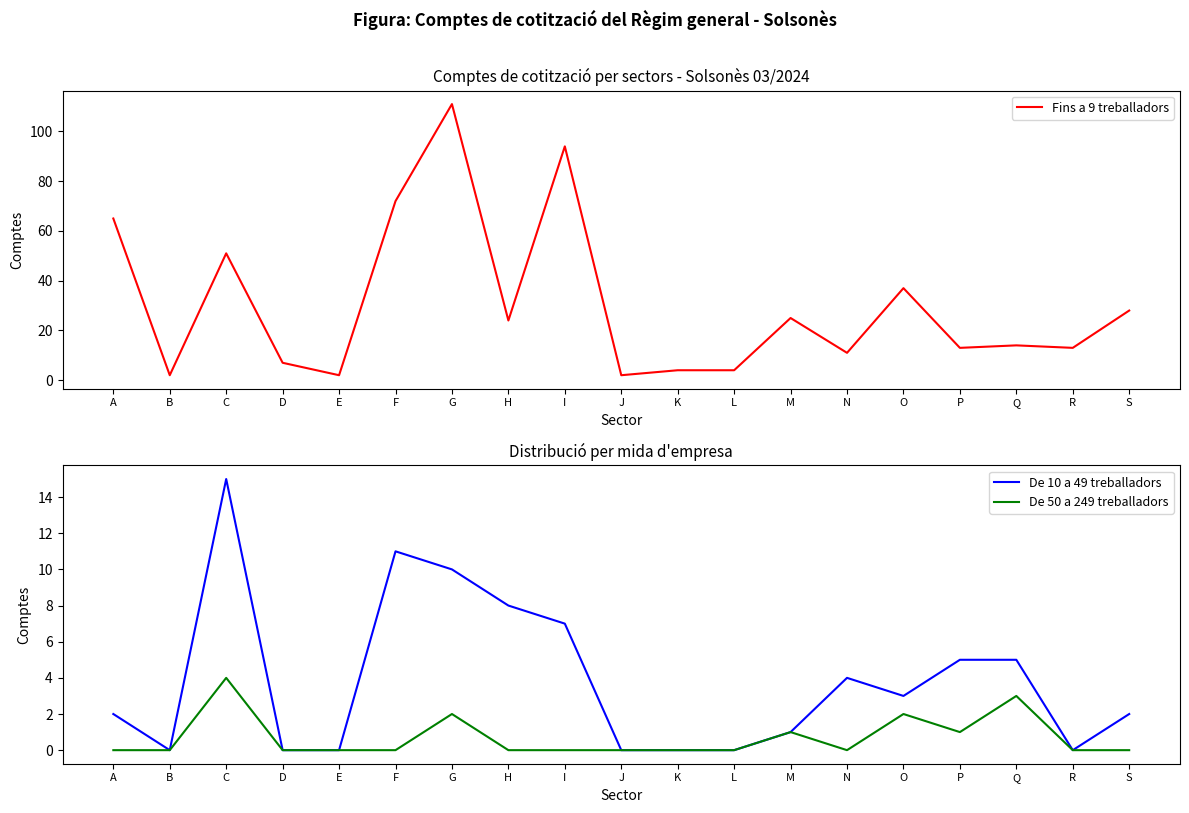

What is the sum of all De 50 a 249 treballadors values?

13